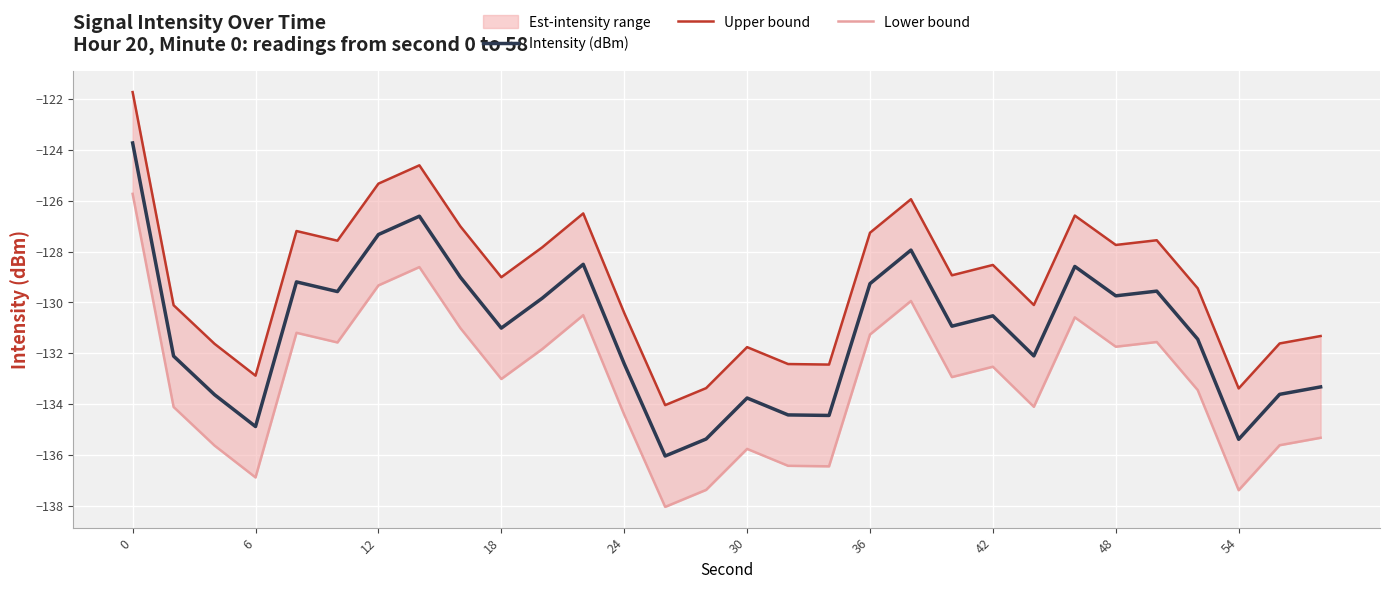

Rank the series by their maximum value, from highest to lowest.

Upper bound, Intensity (dBm), Lower bound